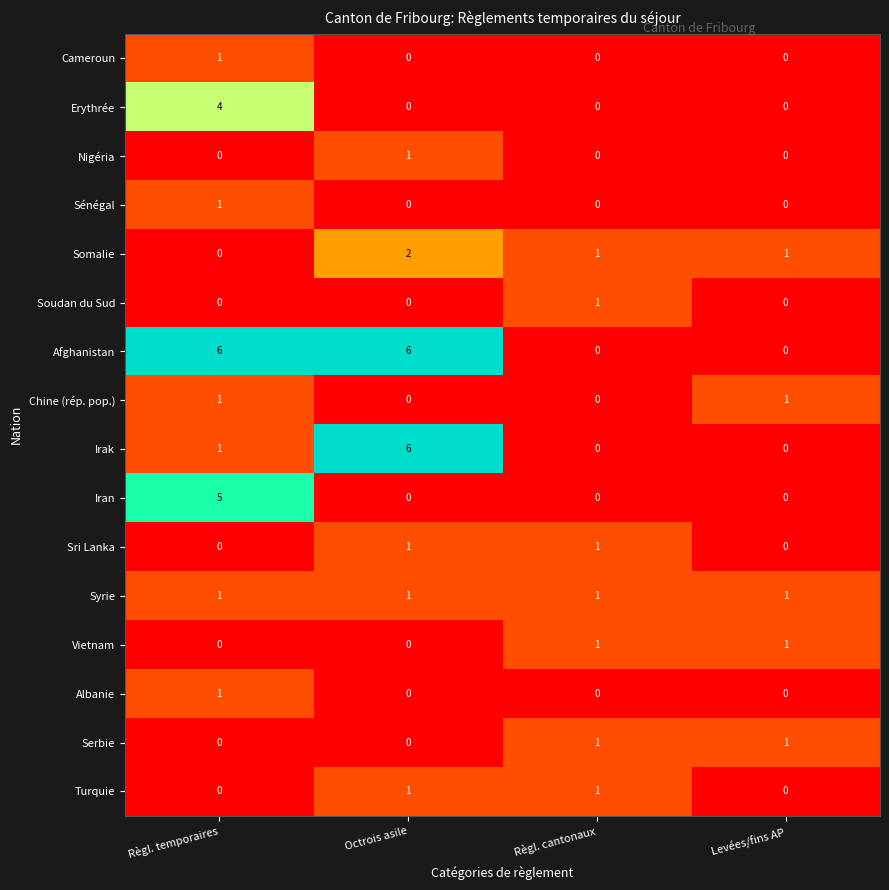

The Erythrée series shows 0 at Levées/fins AP. True or false?

True